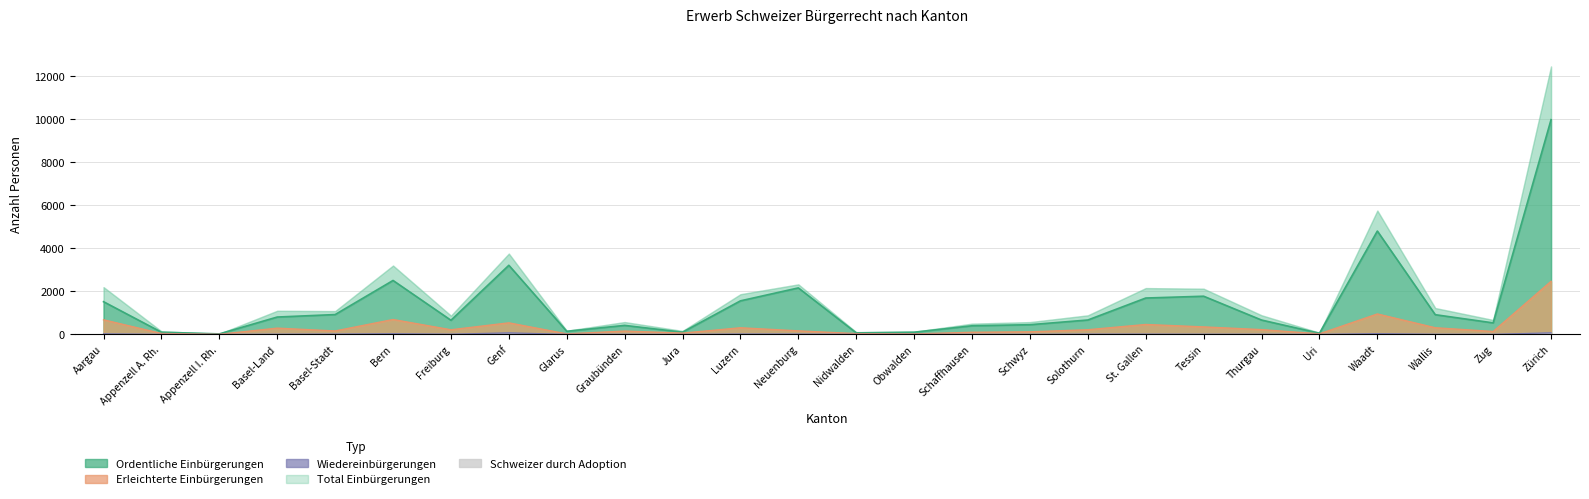

Where is the first local minimum for Wiedereinbürgerungen?

Appenzell I. Rh.